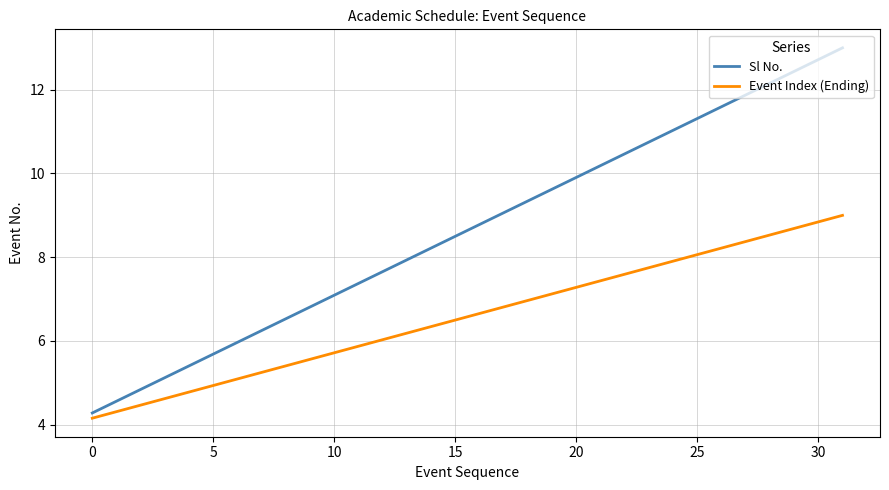

What is the highest value of the Sl No. series?

13.0